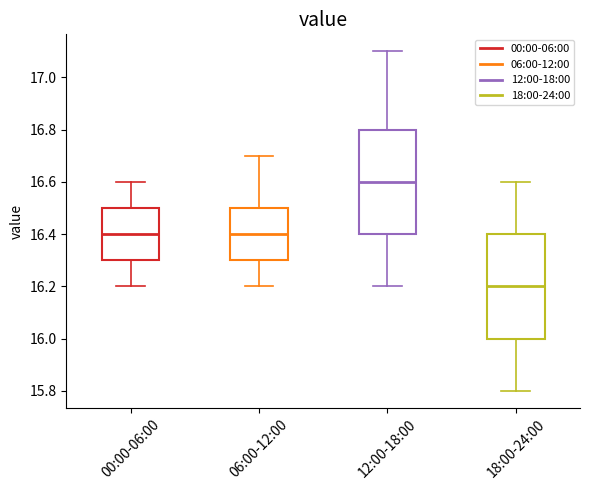

Reading left to right, transcribe this box plot: for each box, give where its median line is, the range the box spans, and where its two whiskers end, as read against the y-axis. The values are not printed on the chart, so give them approximately, as read against the axis.

00:00-06:00: median 16.4, box 16.3 to 16.5, whiskers 16.2 to 16.6
06:00-12:00: median 16.4, box 16.3 to 16.5, whiskers 16.2 to 16.7
12:00-18:00: median 16.6, box 16.4 to 16.8, whiskers 16.2 to 17.1
18:00-24:00: median 16.2, box 16.0 to 16.4, whiskers 15.8 to 16.6